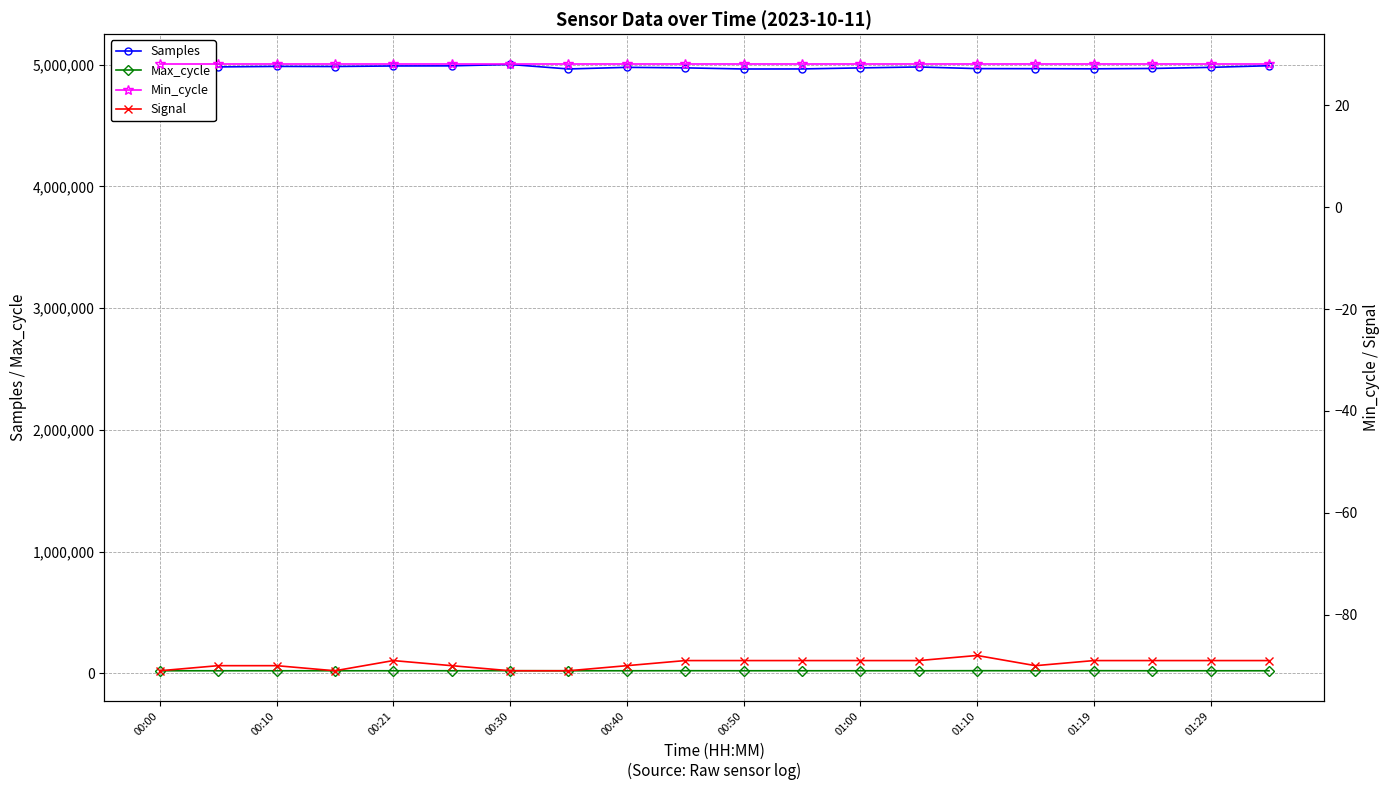

True or false: Max_cycle and Samples intersect in this chart.

False